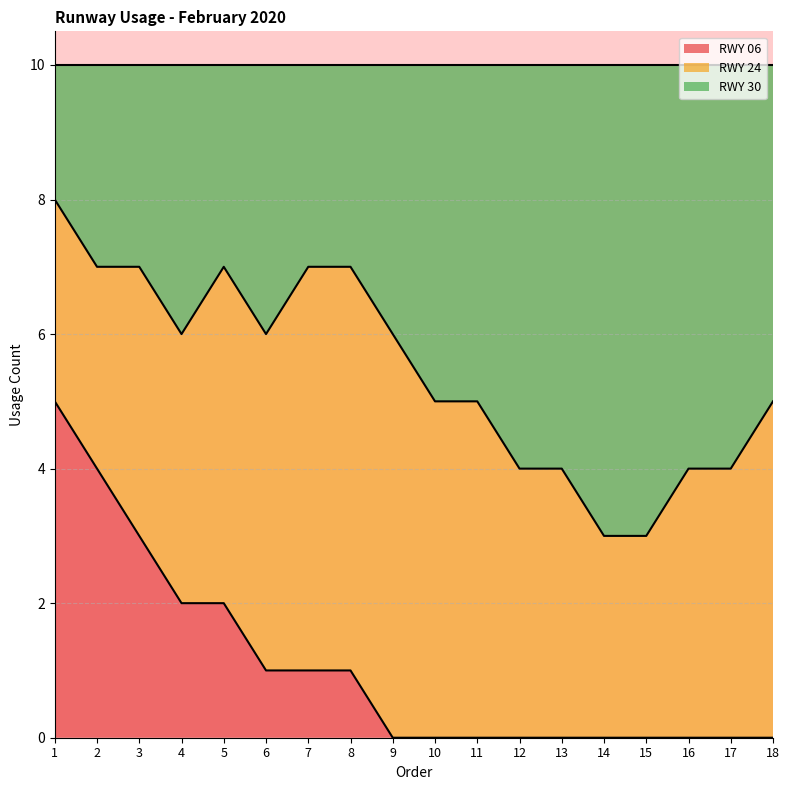

True or false: RWY 06 and RWY 30 cross at least once.

False